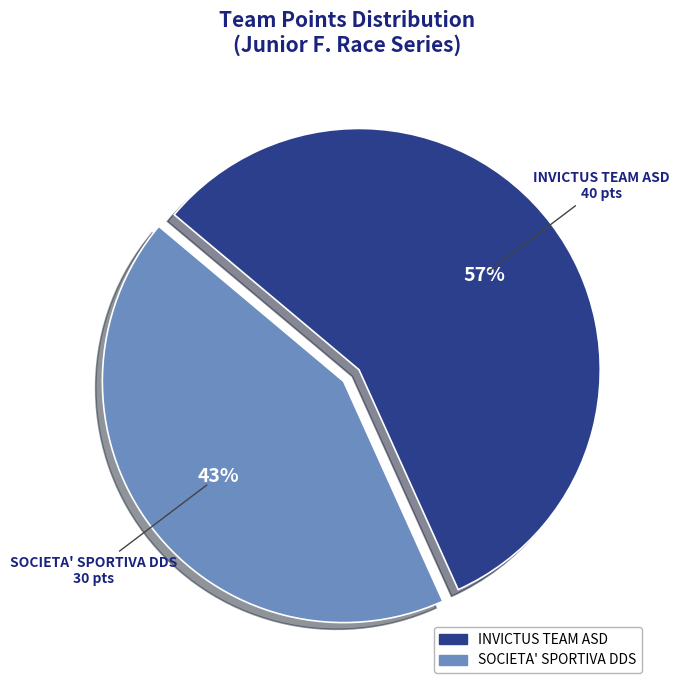

Which category has the biggest portion of the pie?

INVICTUS TEAM ASD